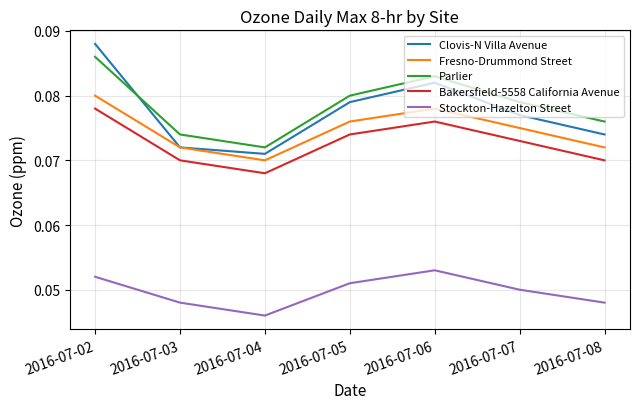

Where is Clovis-N Villa Avenue nearest to the value 0?

2016-07-04